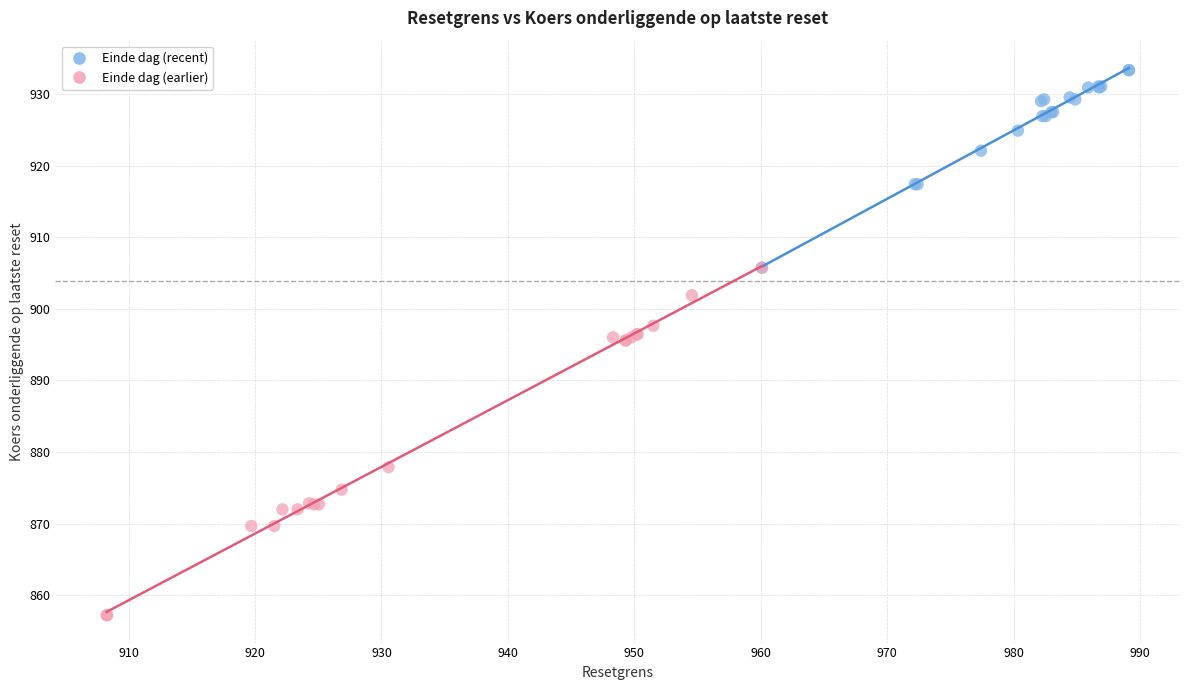

Which series contains the lowest Y value?

Einde dag (earlier)